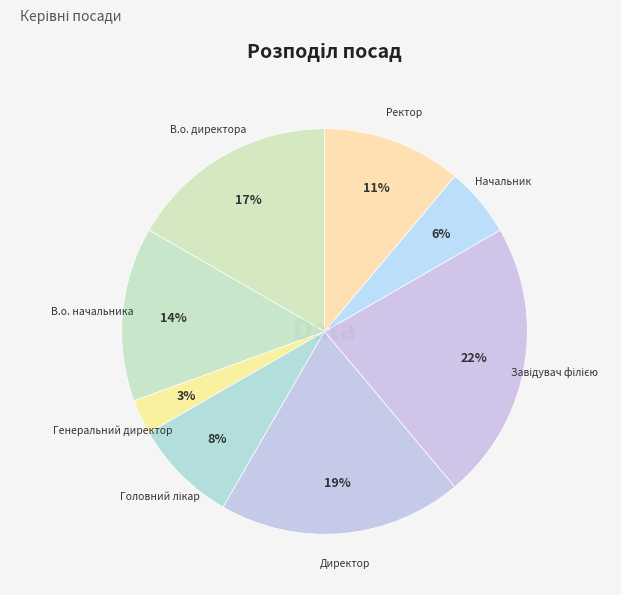

To the nearest percent, what portion does Ректор represent?

11%